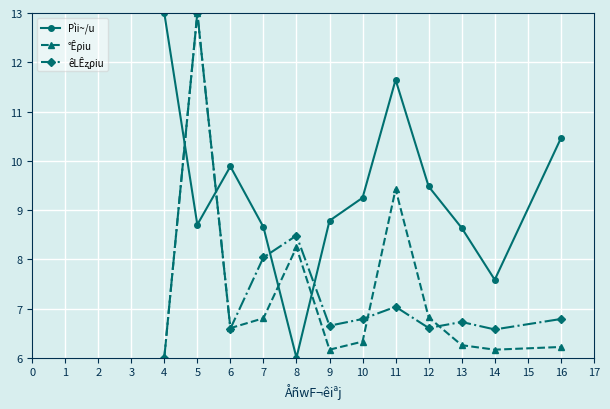

What is the difference between the highest and lowest values at 7?

1.9